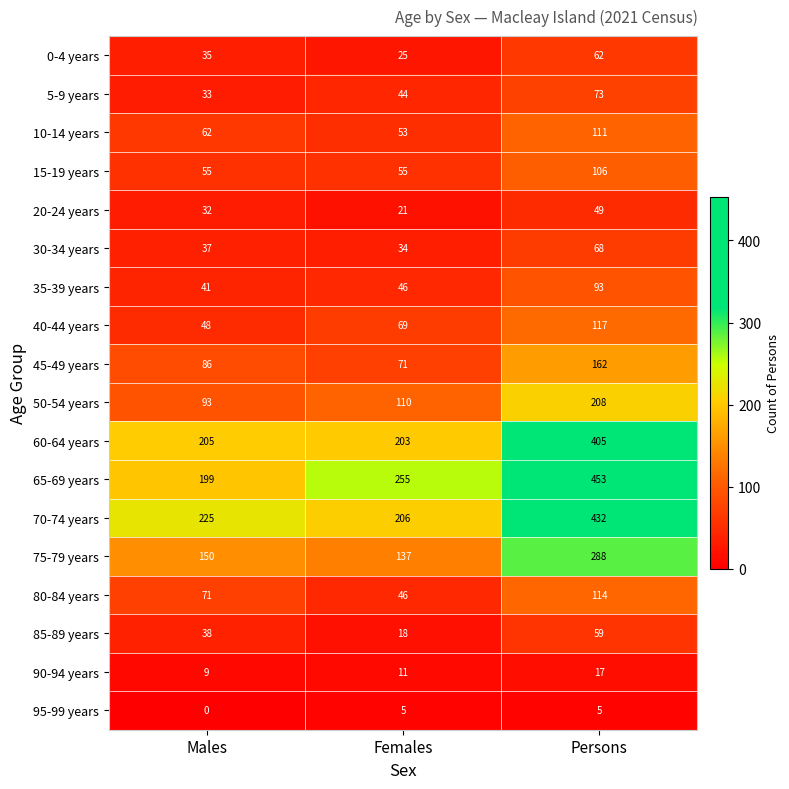

What value does the 35-39 years series have at Females, to the nearest 5?

45